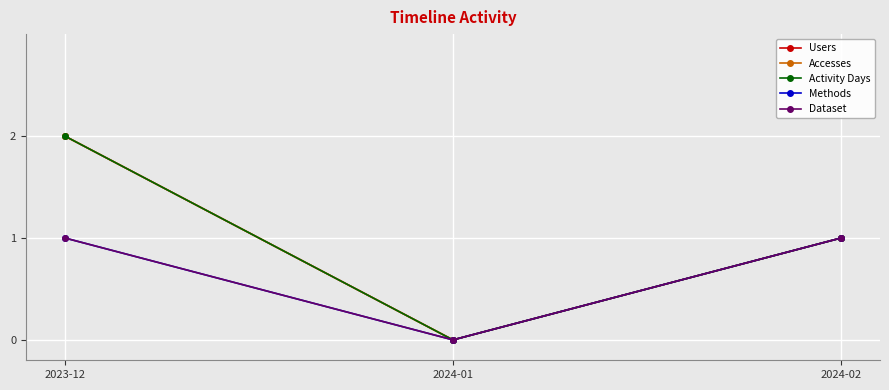

Between 2024-01 and 2024-02, which is larger?

2024-02